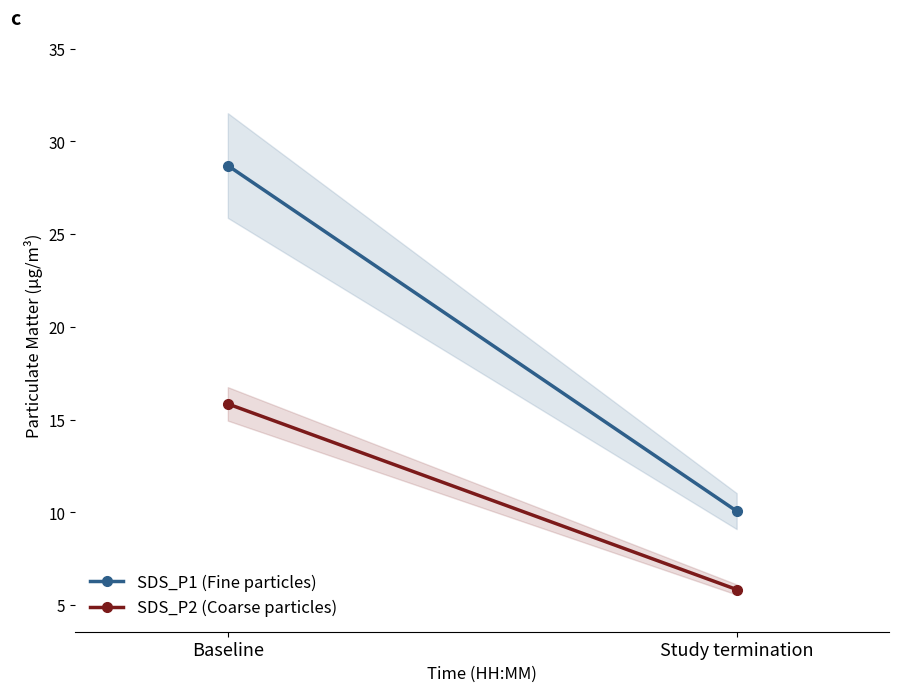

At which label is SDS_P2 (Coarse particles) closest to 10?

Study termination